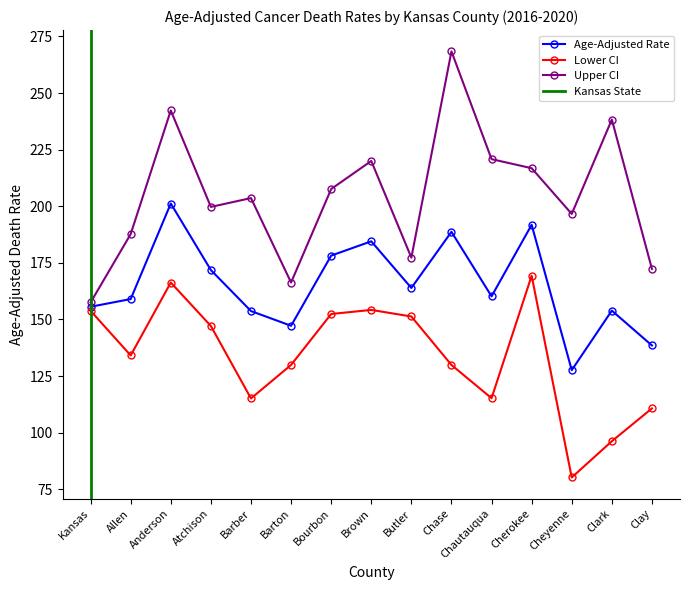

Rank the series by their maximum value, from lowest to highest.

Lower CI, Age-Adjusted Death Rate, Upper CI